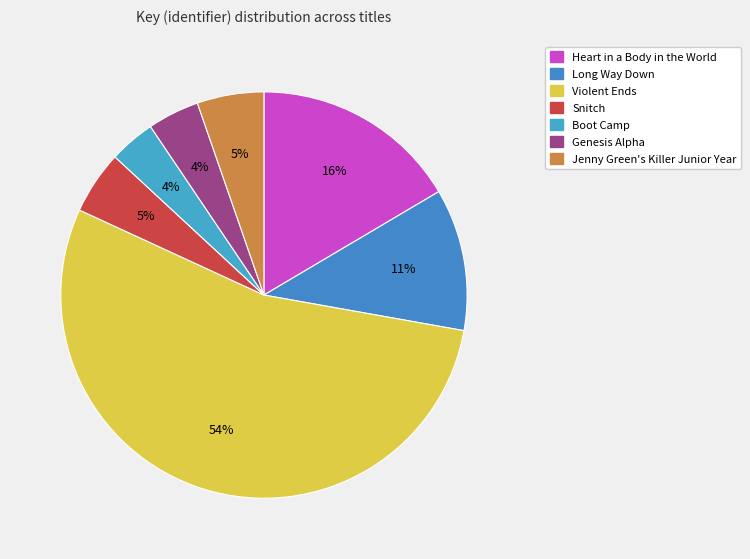

How many segments does this pie chart have?

7